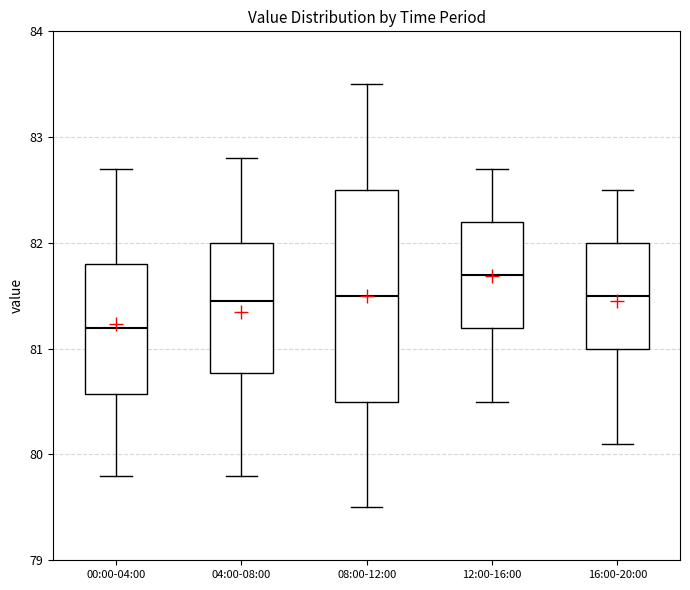

Reading left to right, transcribe this box plot: for each box, give where its median line is, the range the box spans, and where its two whiskers end, as read against the y-axis. The values are not printed on the chart, so give them approximately, as read against the axis.

00:00-04:00: median 81.2, box 80.6 to 81.8, whiskers 79.8 to 82.7
04:00-08:00: median 81.5, box 80.8 to 82.0, whiskers 79.8 to 82.8
08:00-12:00: median 81.5, box 80.5 to 82.5, whiskers 79.5 to 83.5
12:00-16:00: median 81.7, box 81.2 to 82.2, whiskers 80.5 to 82.7
16:00-20:00: median 81.5, box 81.0 to 82.0, whiskers 80.1 to 82.5